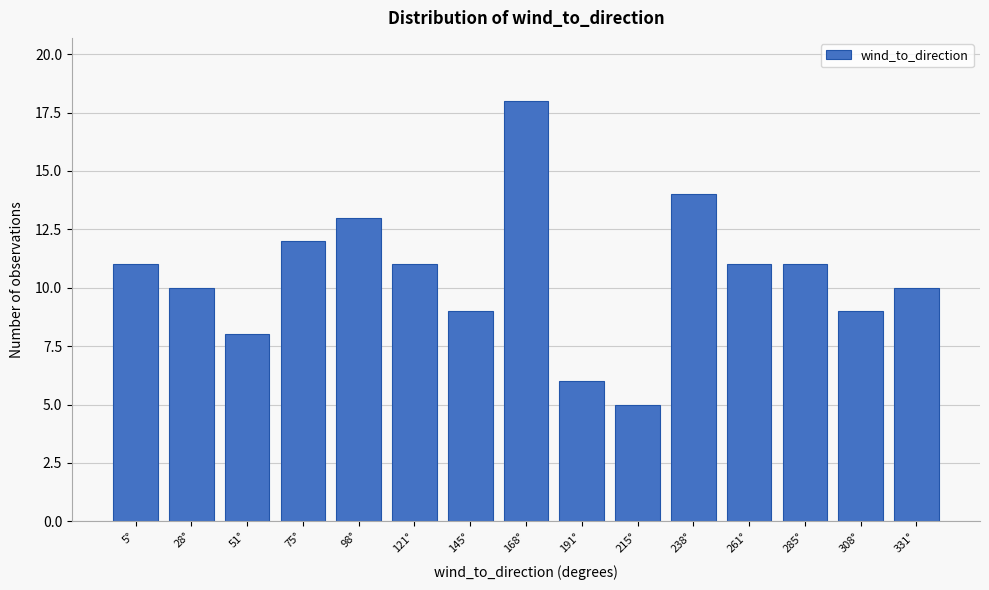

Reading left to right, list all the values displayed in this chart.

11	10	8	12	13	11	9	18	6	5	14	11	11	9	10